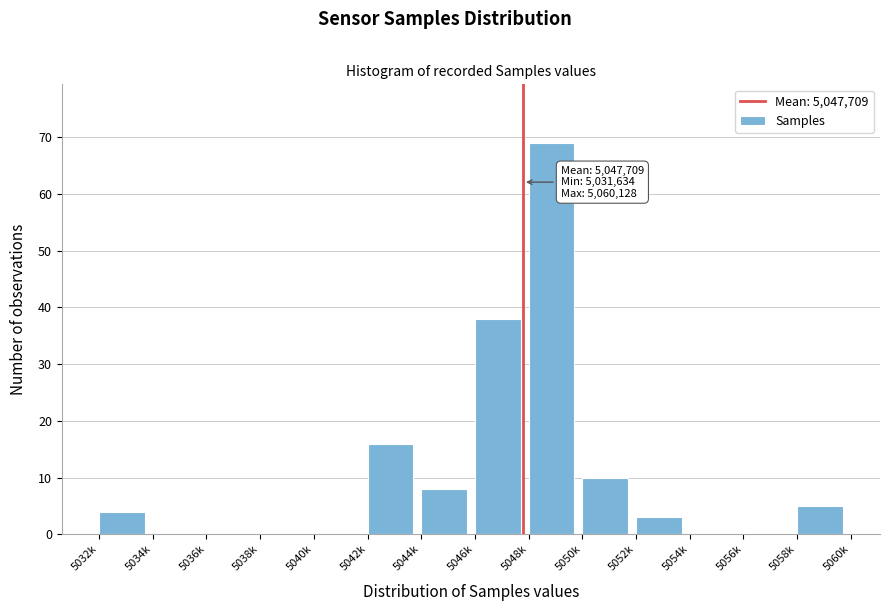

Reading left to right, extract all data points from this chart.

5032k=4	5034k=0	5036k=0	5038k=0	5040k=0	5042k=16	5044k=8	5046k=38	5048k=69	5050k=10	5052k=3	5054k=0	5056k=0	5058k=5